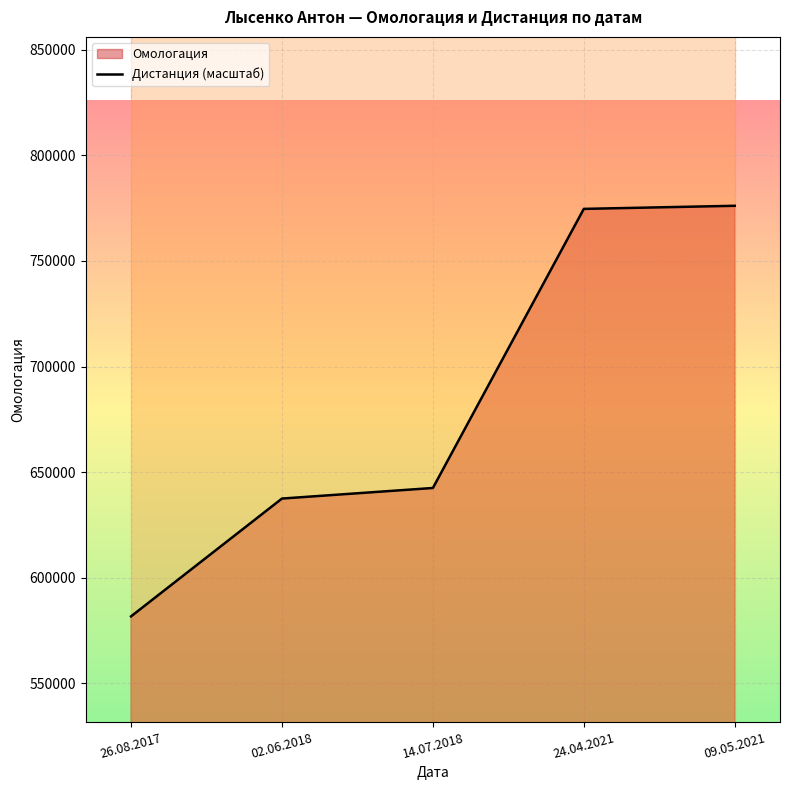

Rank the categories by Дистанция_line value from lowest to highest.

26.08.2017, 02.06.2018, 14.07.2018, 24.04.2021, 09.05.2021